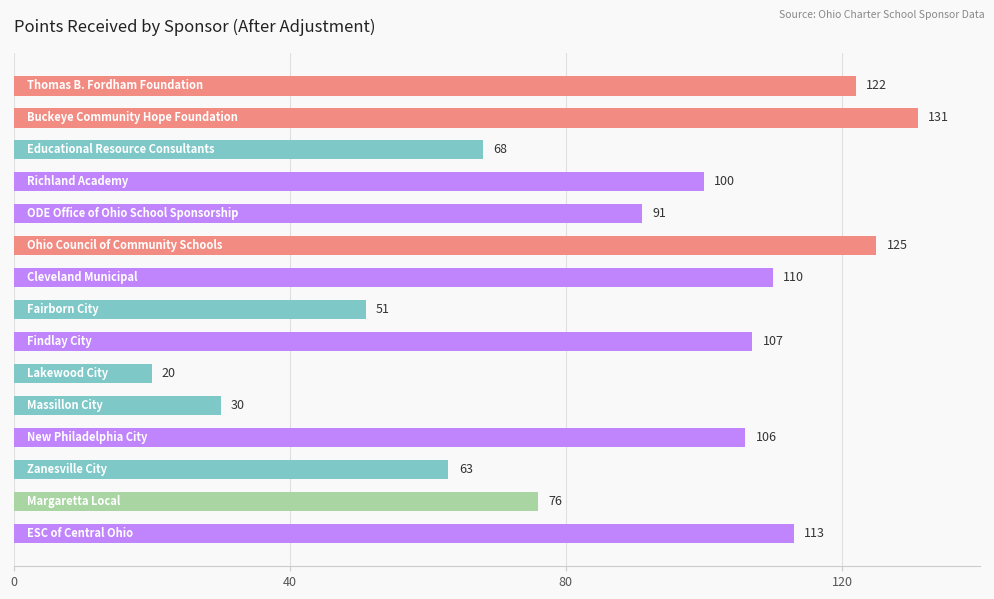

What is the value of the 5th bar from the top?

91